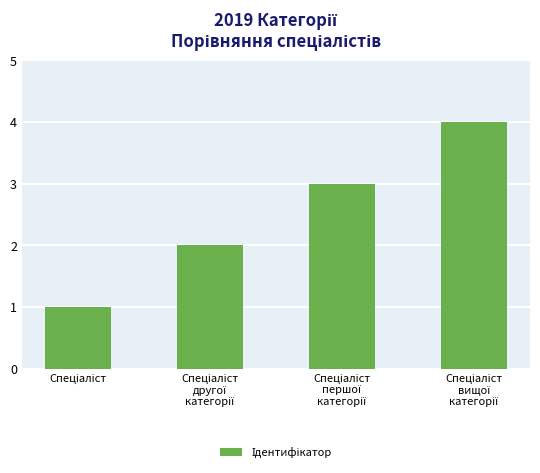

What is the greatest value displayed?

4